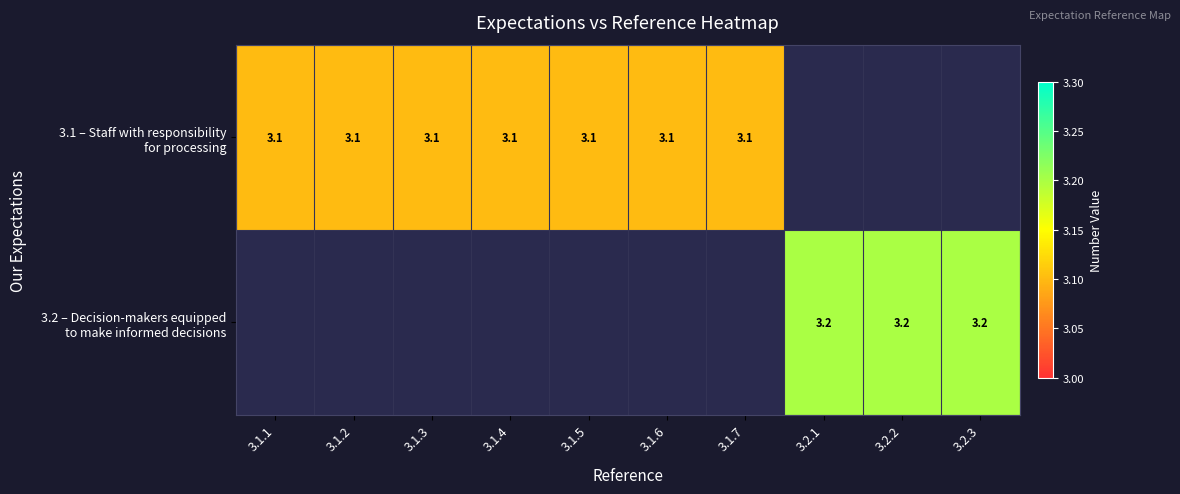

Which series changed the most between 3.1.5 and 3.1.7?

3.1 – Staff with responsibility for processing